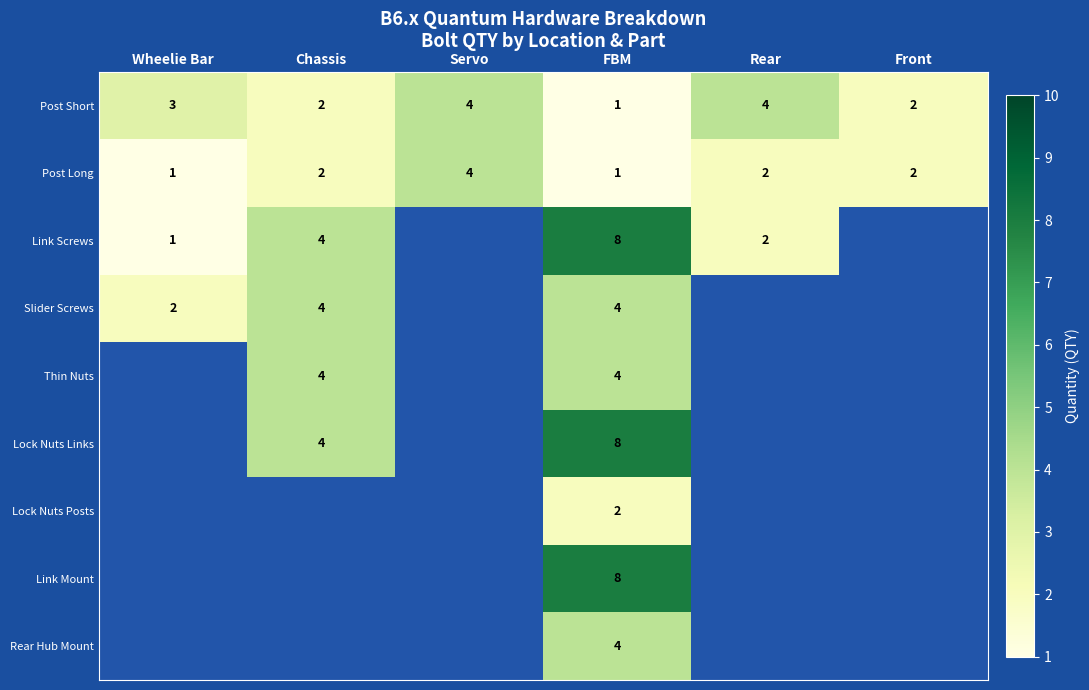

The value of Slider Screws at FBM is 4. True or false?

True